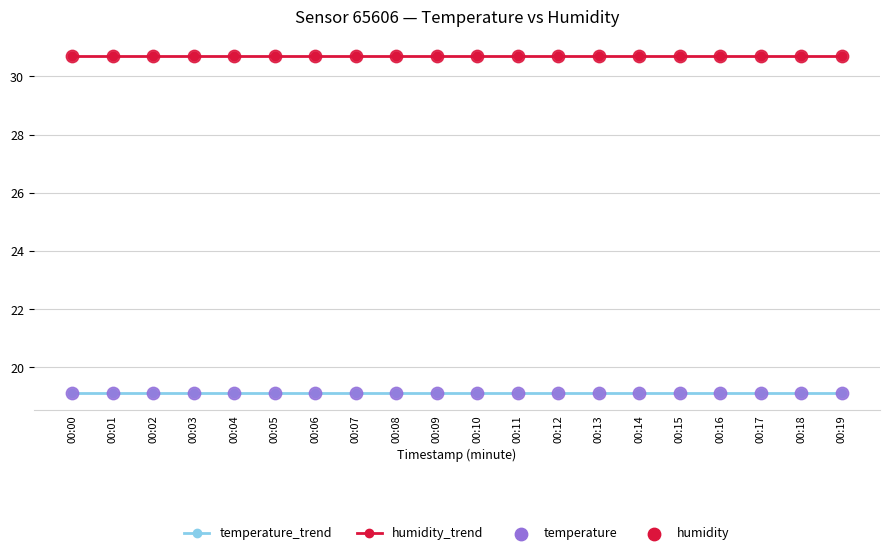

What is the minimum value shown in the chart?

19.1